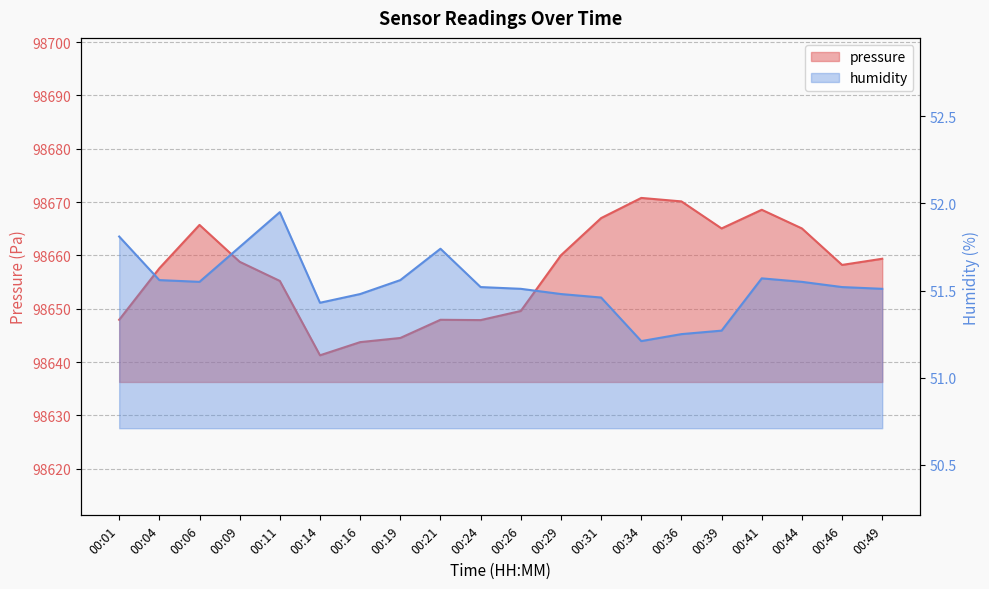

In humidity, how many points are lower than both neighbors (excluding endpoints)?

3